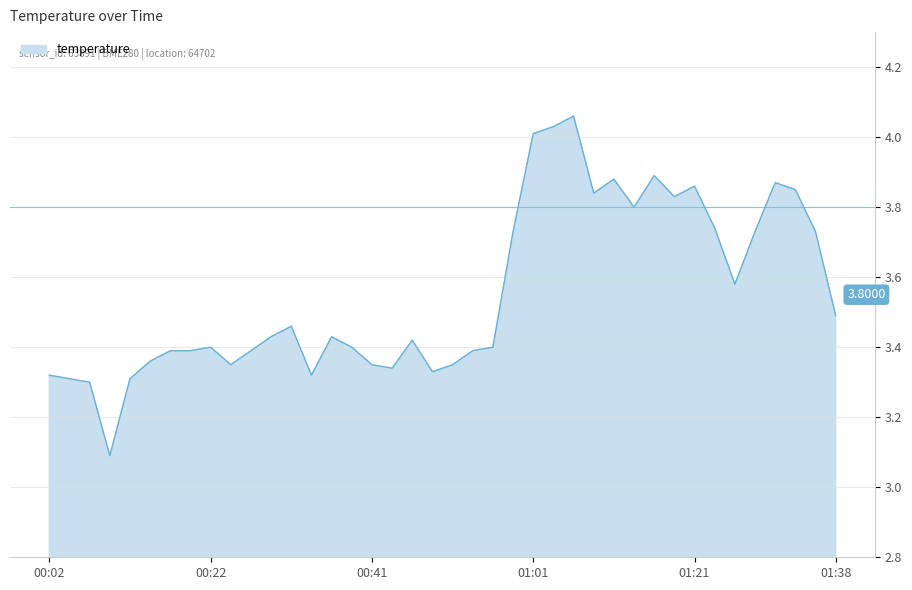

What is the difference between the maximum and minimum values?

1.0